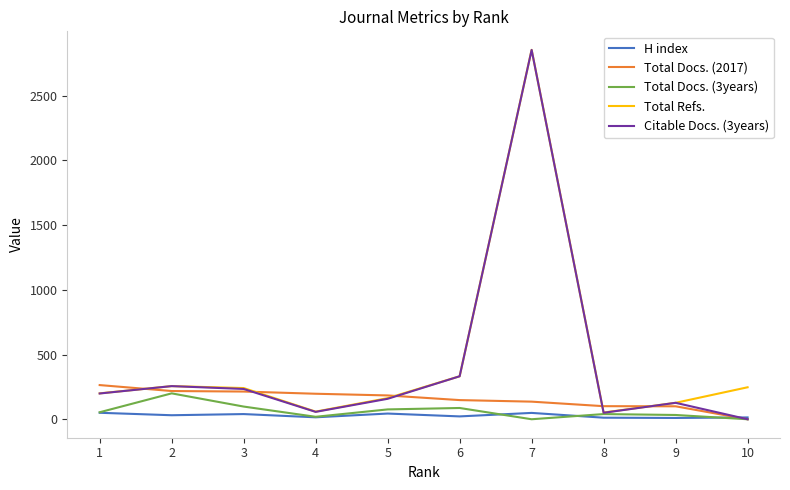

Which series changed the most between 3 and 5?

Total Refs.